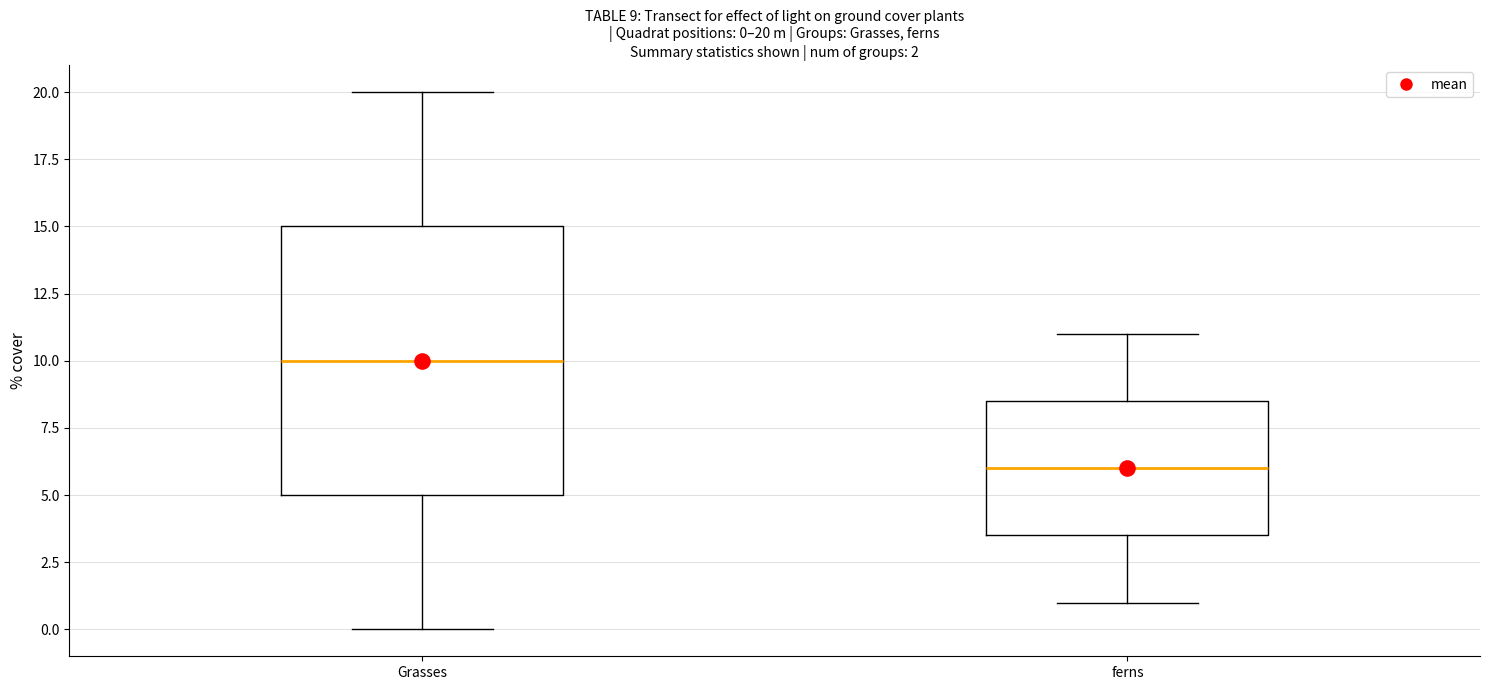

Which box's median line is the highest?

Grasses